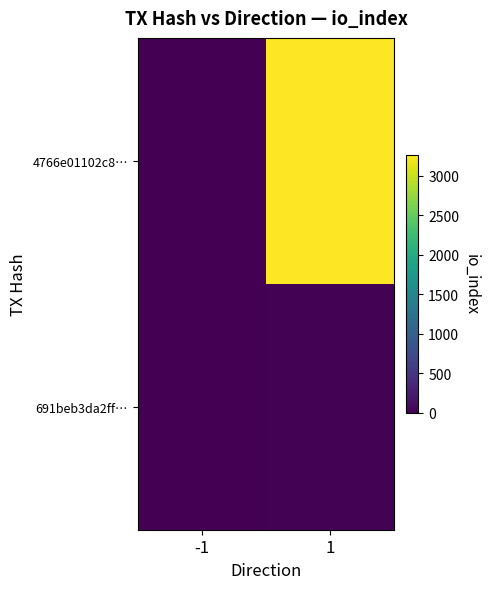

Reading left to right, what are all the values shown in this chart?

4766e01102c8…: -1=-1	1=3269
691beb3da2ff…: -1=1	1=22